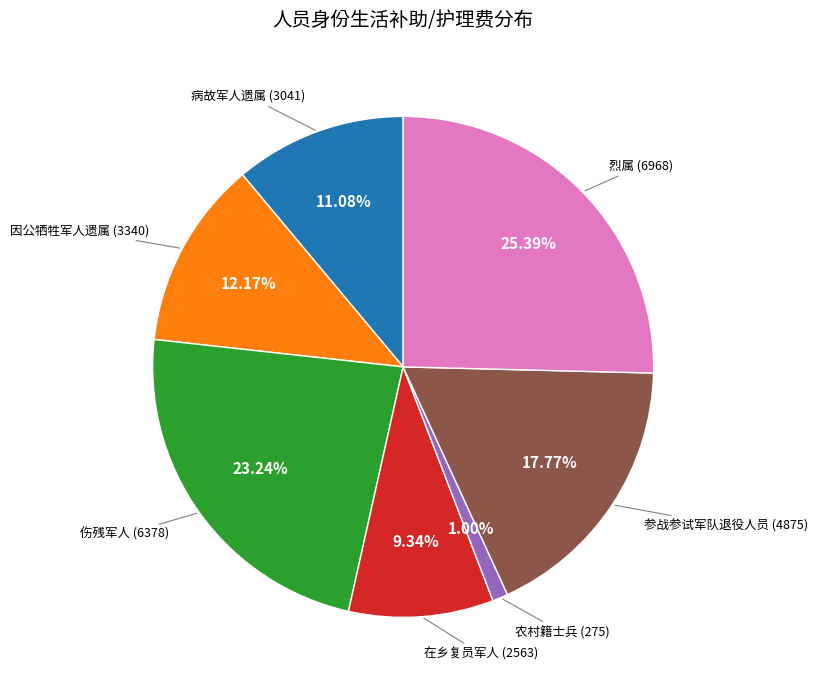

Is there any slice that represents more than half of the pie?

No